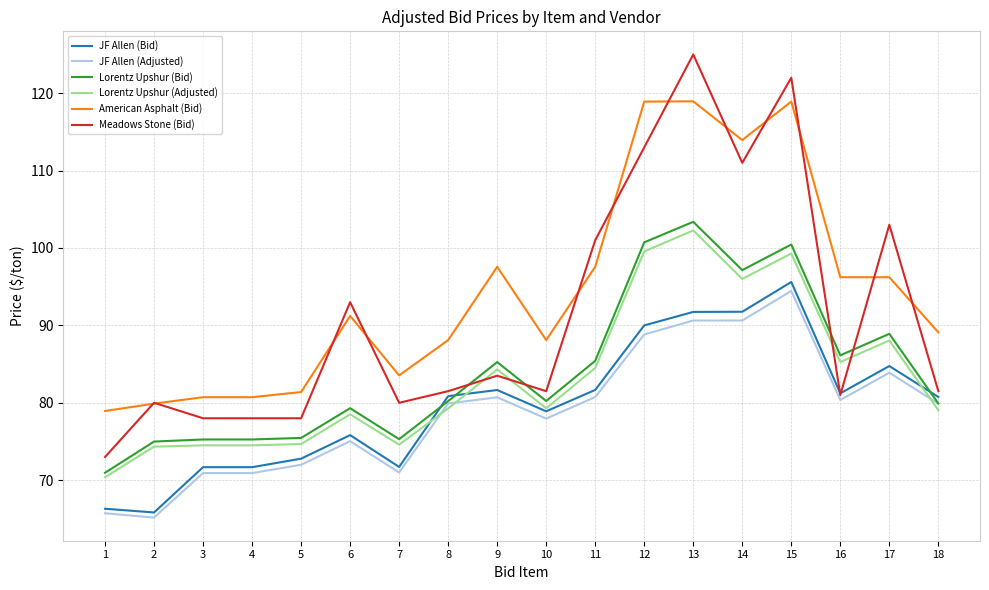

Which series has the widest spread of values?

Meadows Stone (Bid)